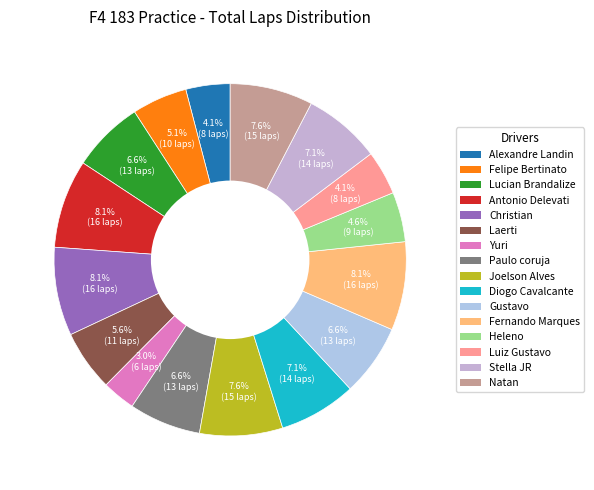

Which slice is the largest?

Antonio Delevati